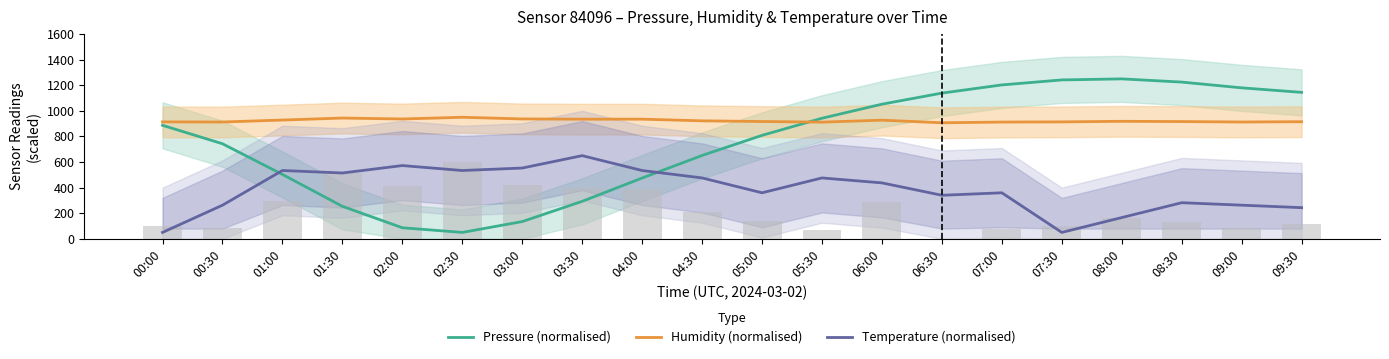

The value of Pressure (normalised) at 01:00 is 662.8. True or false?

False